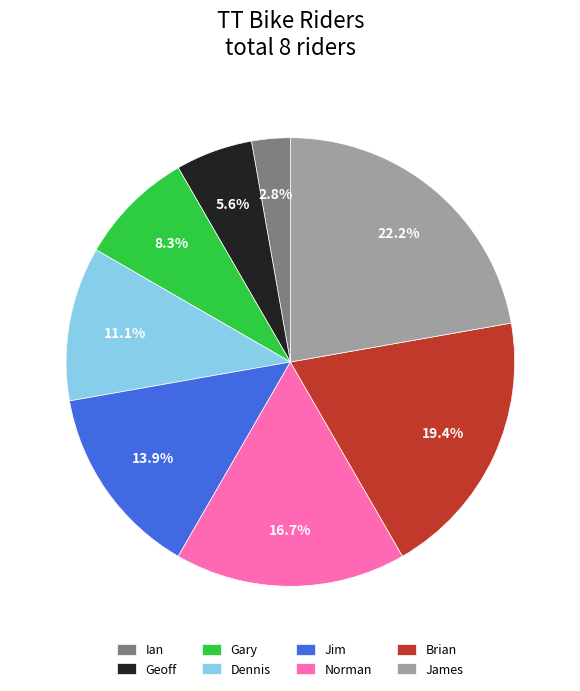

Does James represent more than half of the total?

No